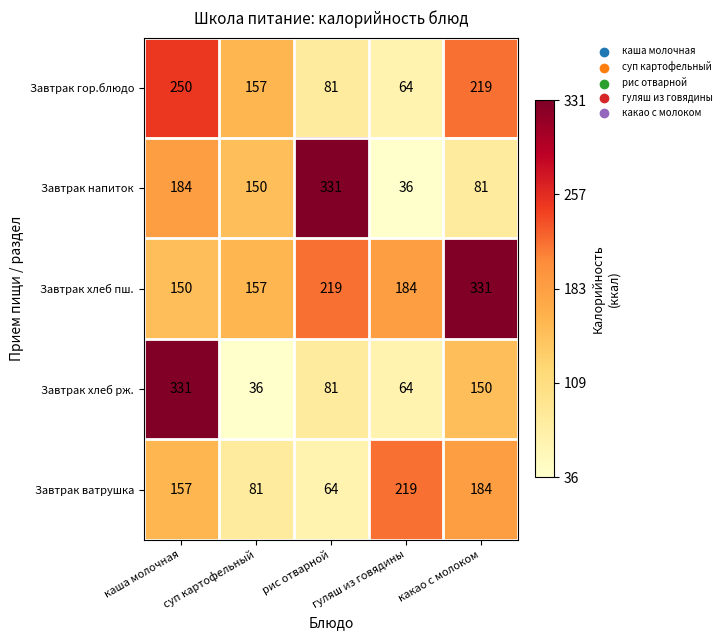

At how many categories does at least one series exceed 131?

5